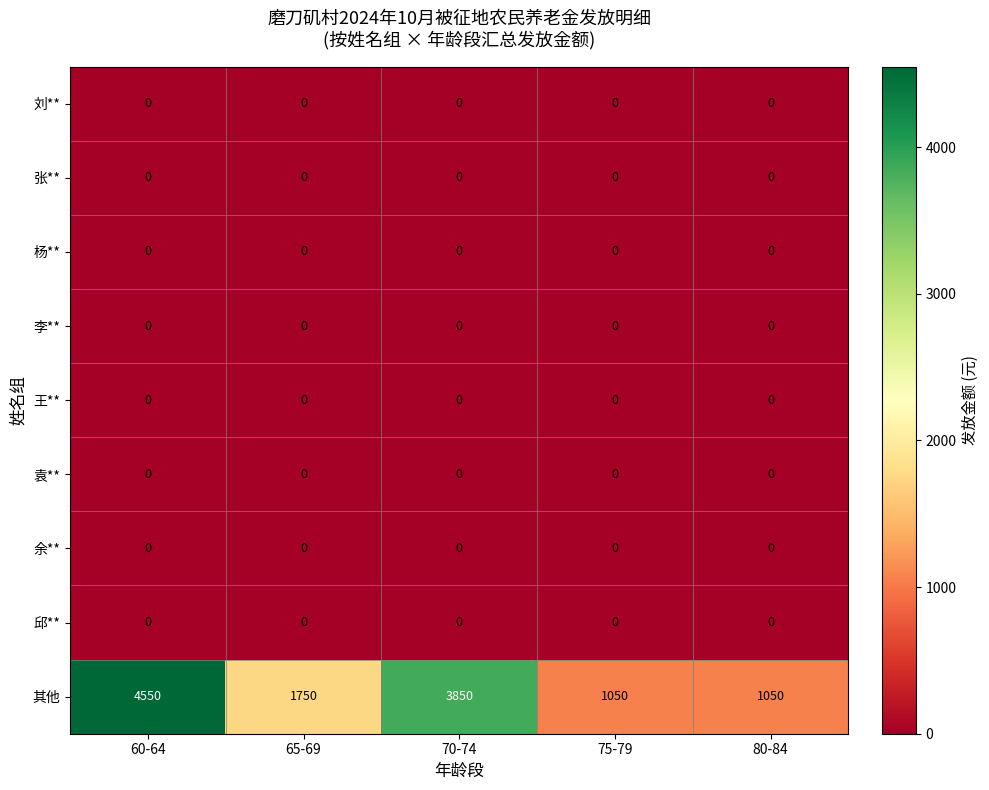

At how many categories does at least one series exceed 2378?

2